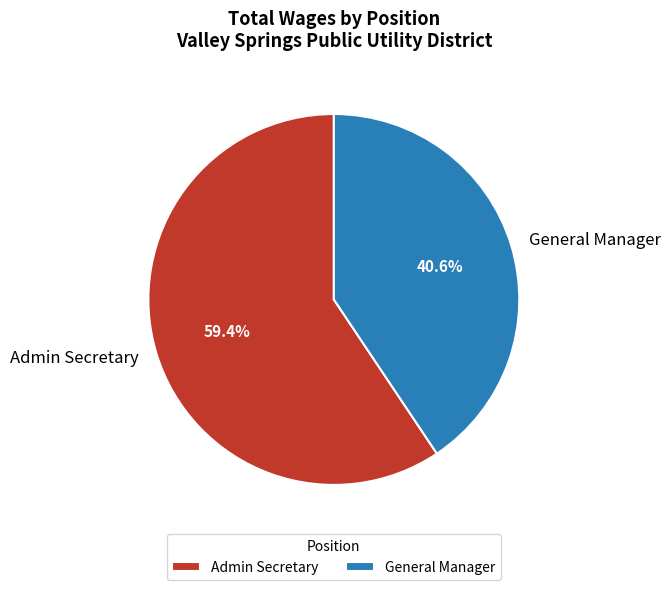

To the nearest percent, what is the difference between the largest and smallest slice percentages?

19%